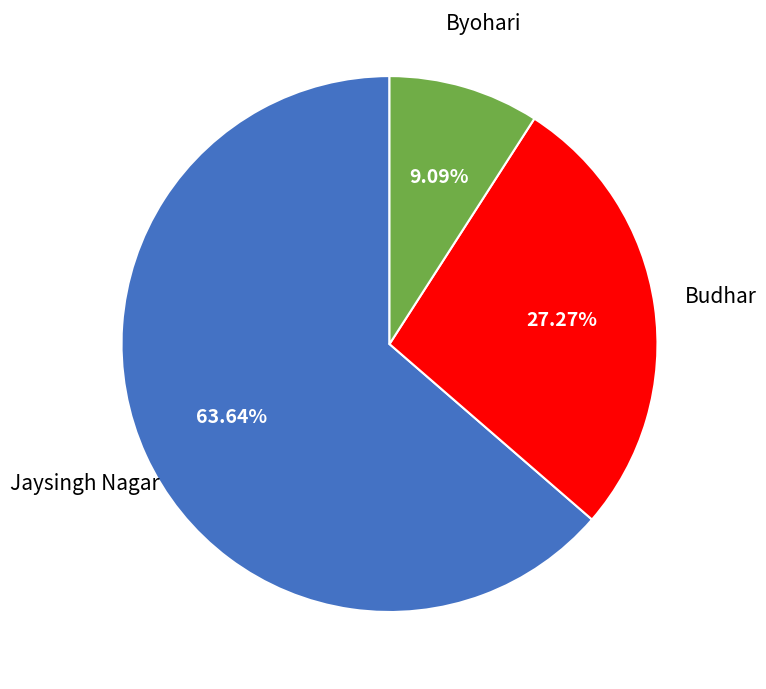

To the nearest percent, what is the average slice percentage?

33%